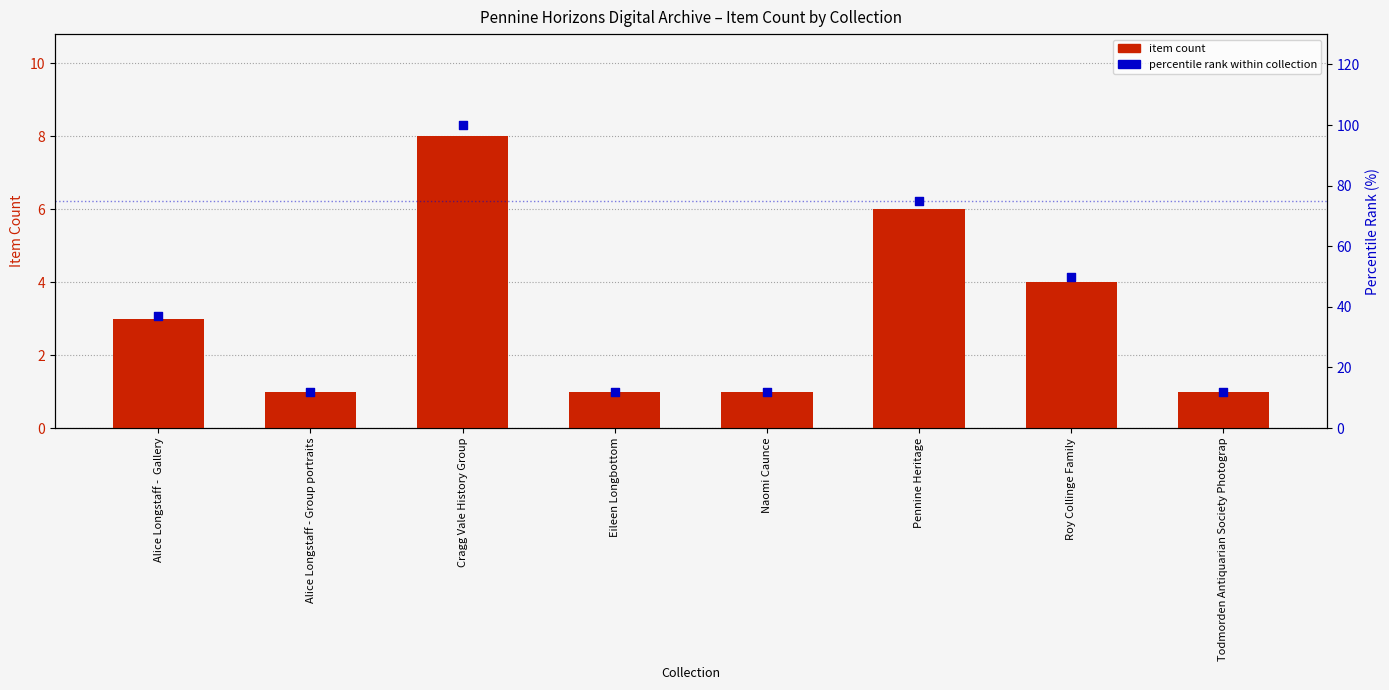

Is the value of percentile rank within collection at Cragg Vale History Group greater than the value of item count at Pennine Heritage?

Yes